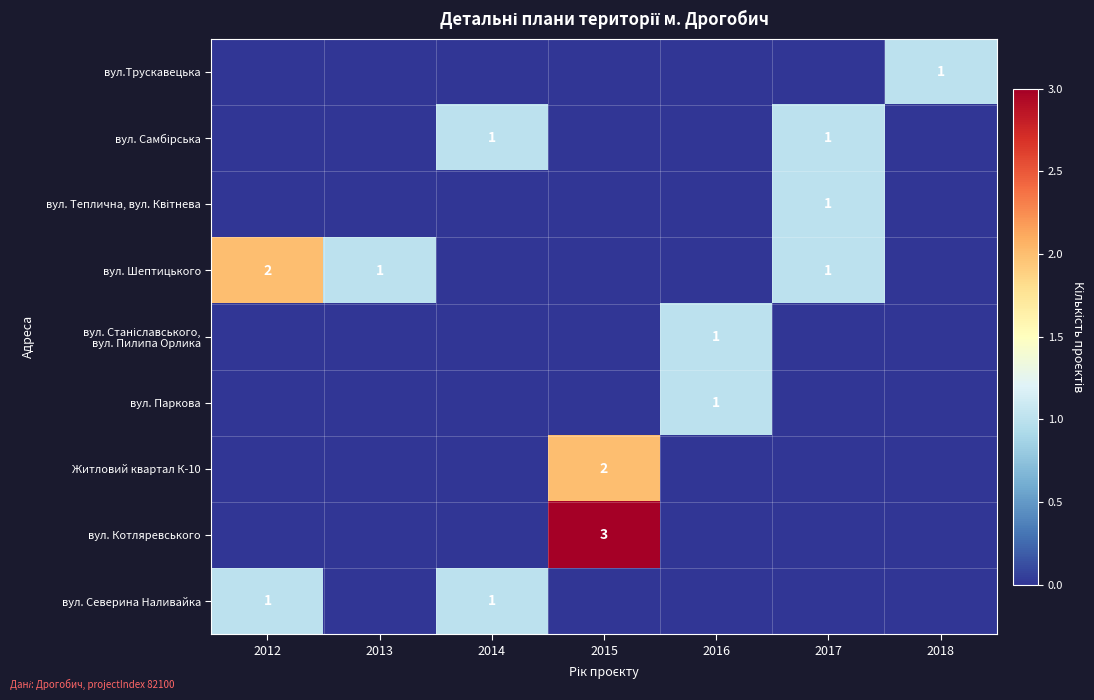

The вул. Котляревського series shows 3 at 2015. True or false?

True